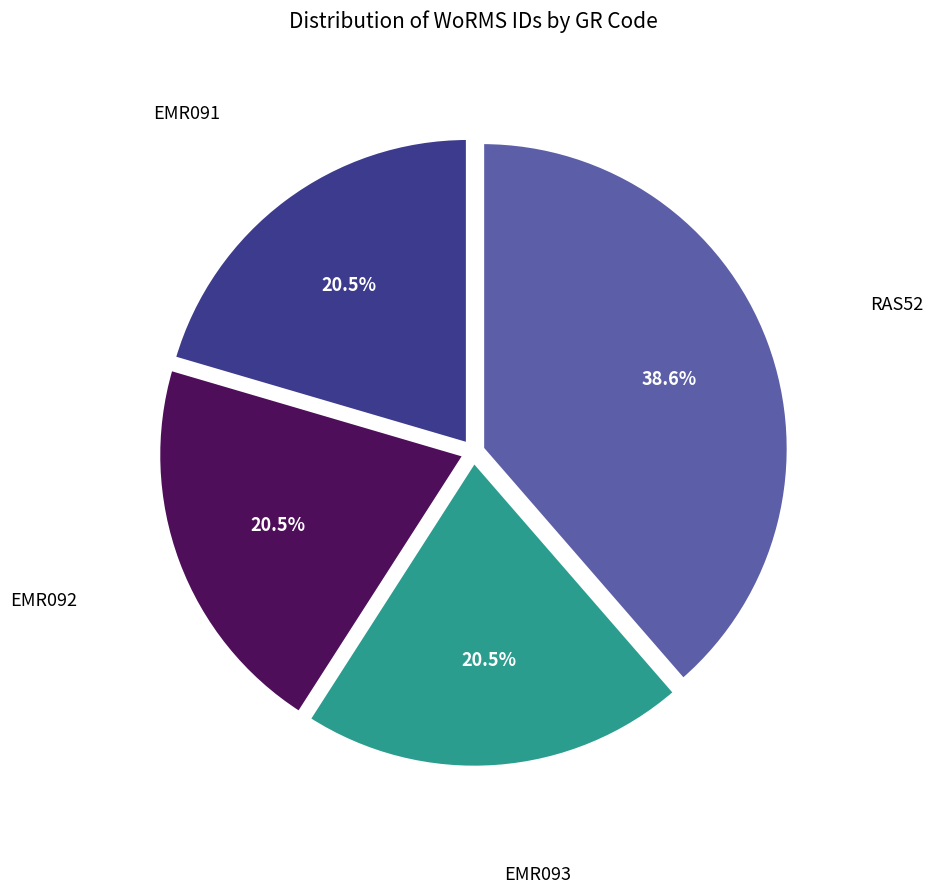

Does any single category account for the majority?

No